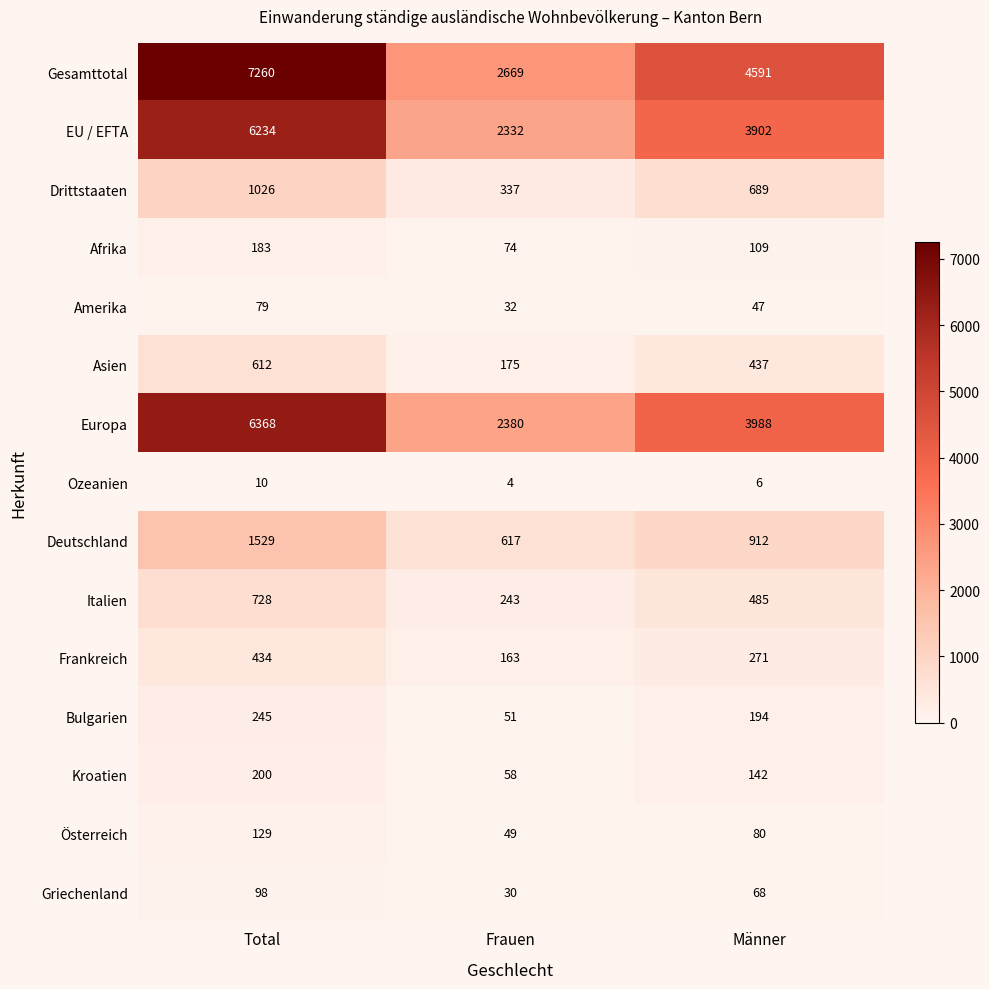

Is it true that Ozeanien equals 6 at Männer?

True